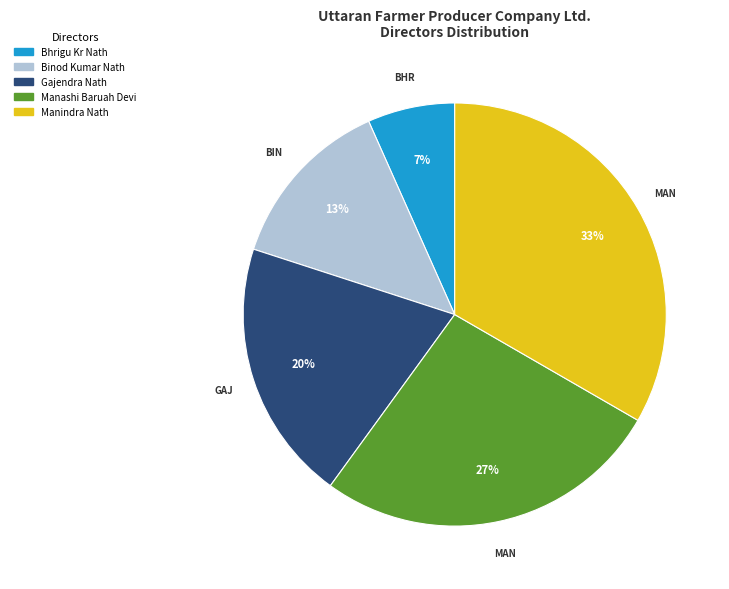

Is there any slice that represents more than half of the pie?

No